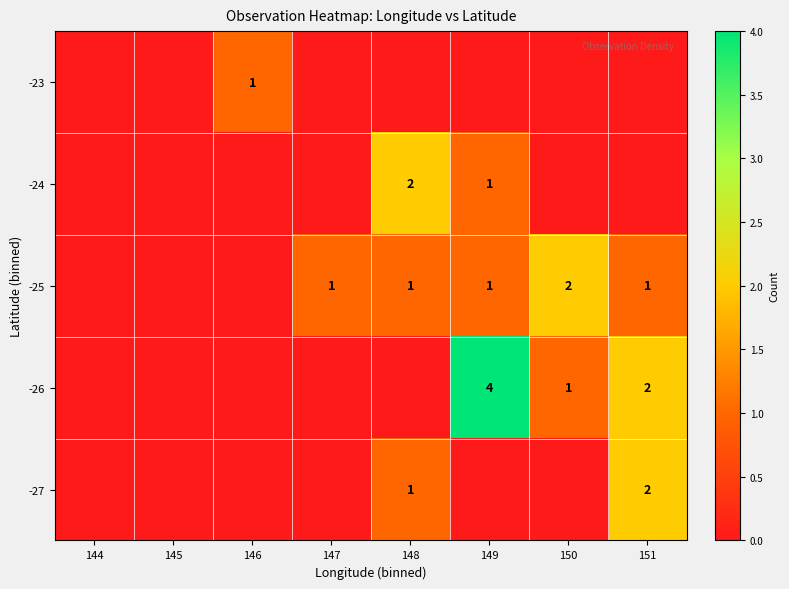

True or false: -27 has a value of 2 at 151.

True